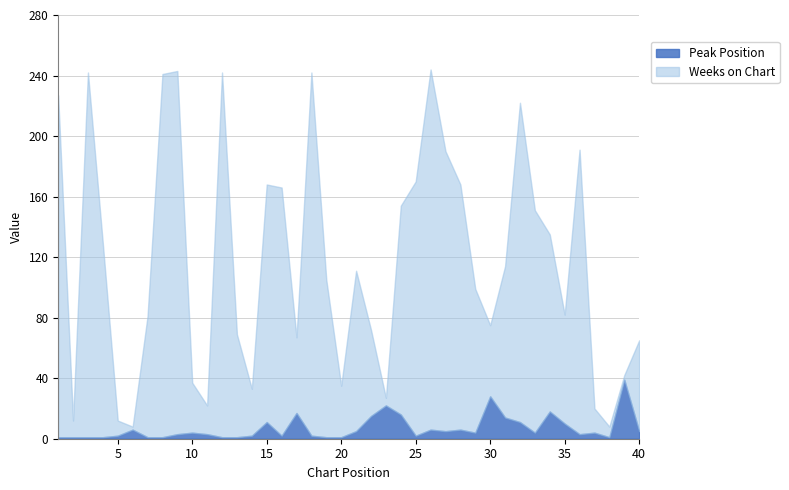

At which category does Peak Position reach its first local peak?

6